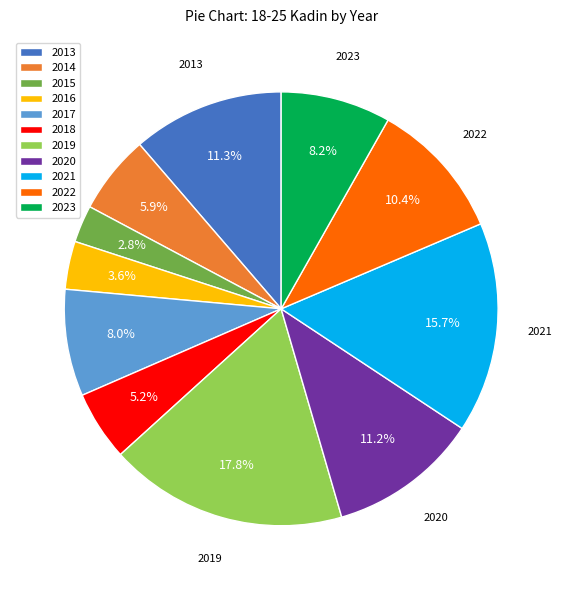

What is the ratio of the value at 2020 to the value at 2018?

2.2